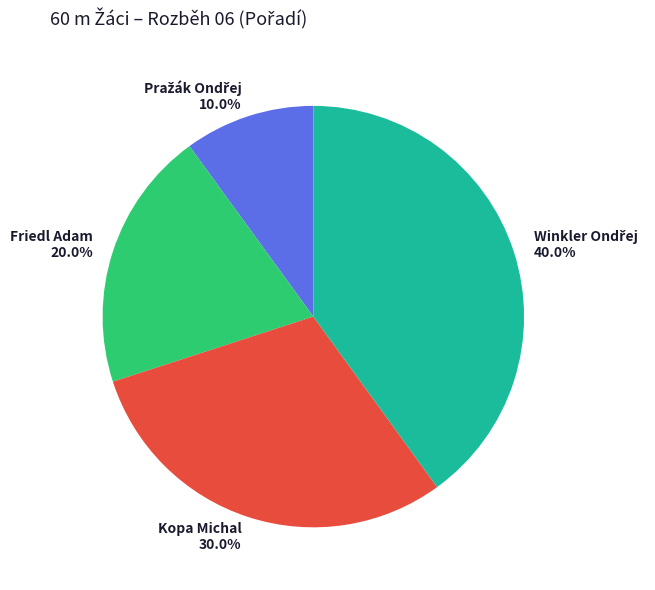

Is there a majority slice in this chart?

No